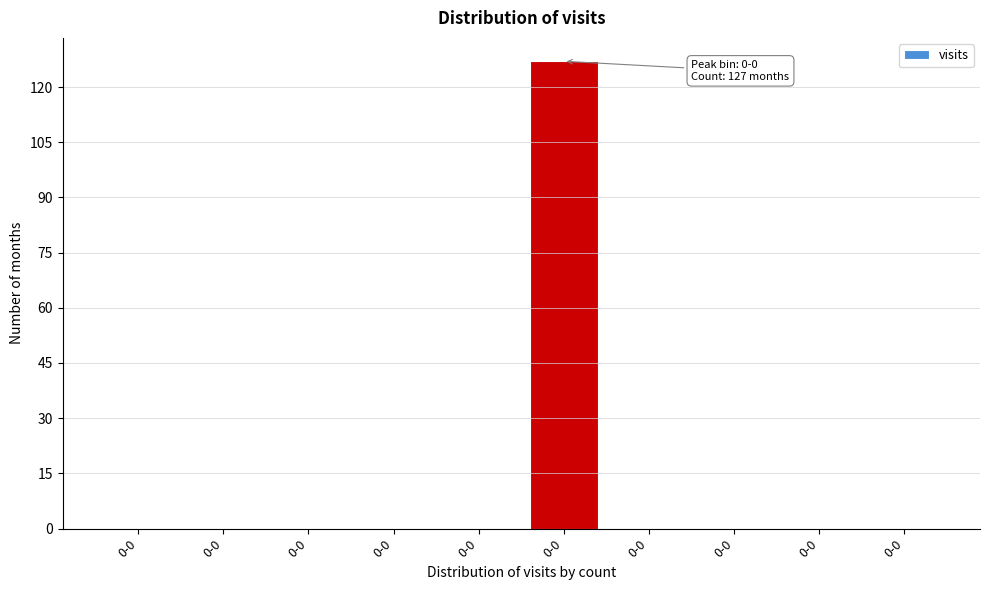

Are the bars horizontal?

No